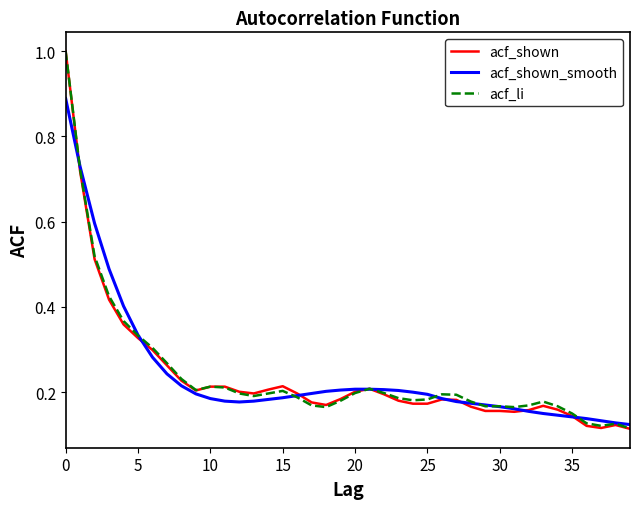

Which series has the widest spread of values?

acf_shown